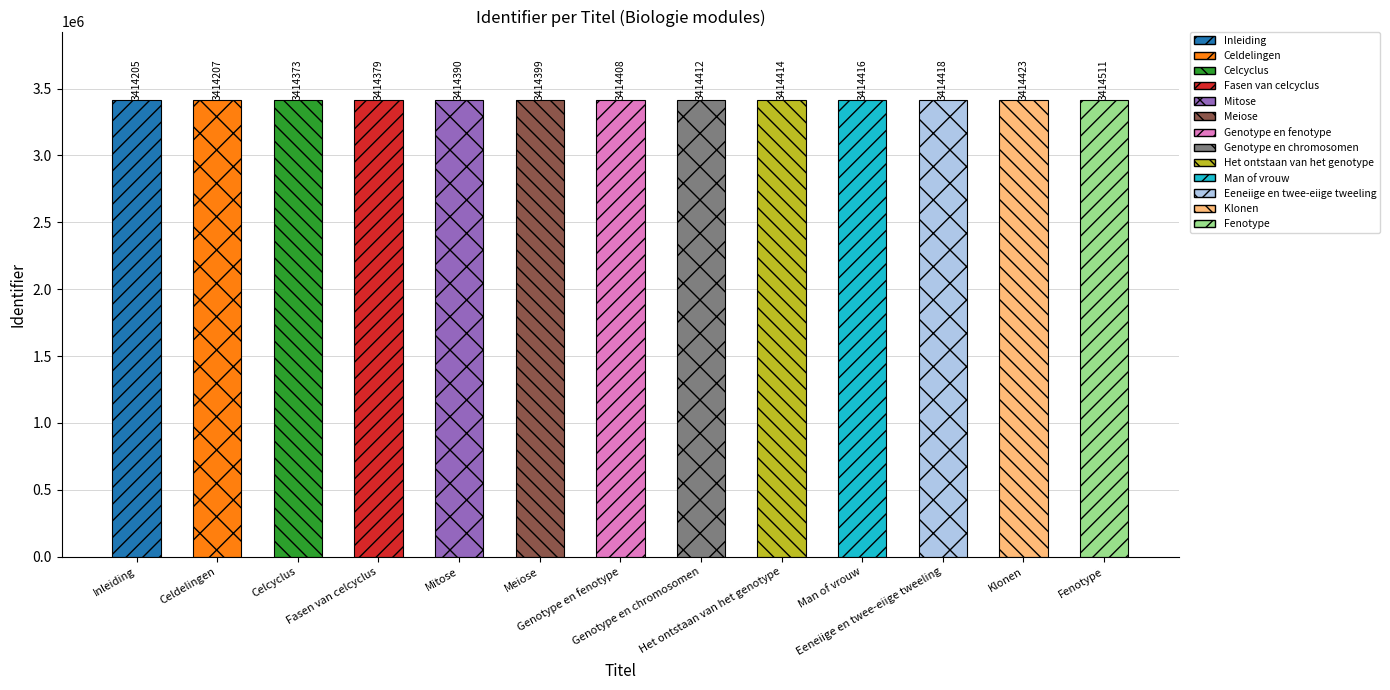

How many data points are less than 3414408?

6